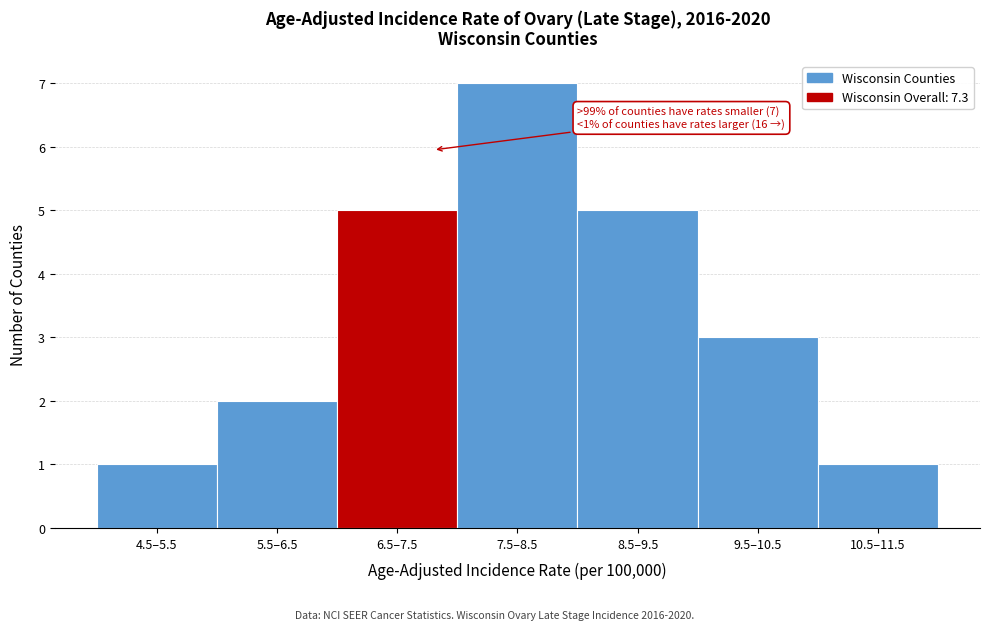

Reading left to right, extract all data points from this chart.

4.5–5.5=1	5.5–6.5=2	6.5–7.5=5	7.5–8.5=7	8.5–9.5=5	9.5–10.5=3	10.5–11.5=1